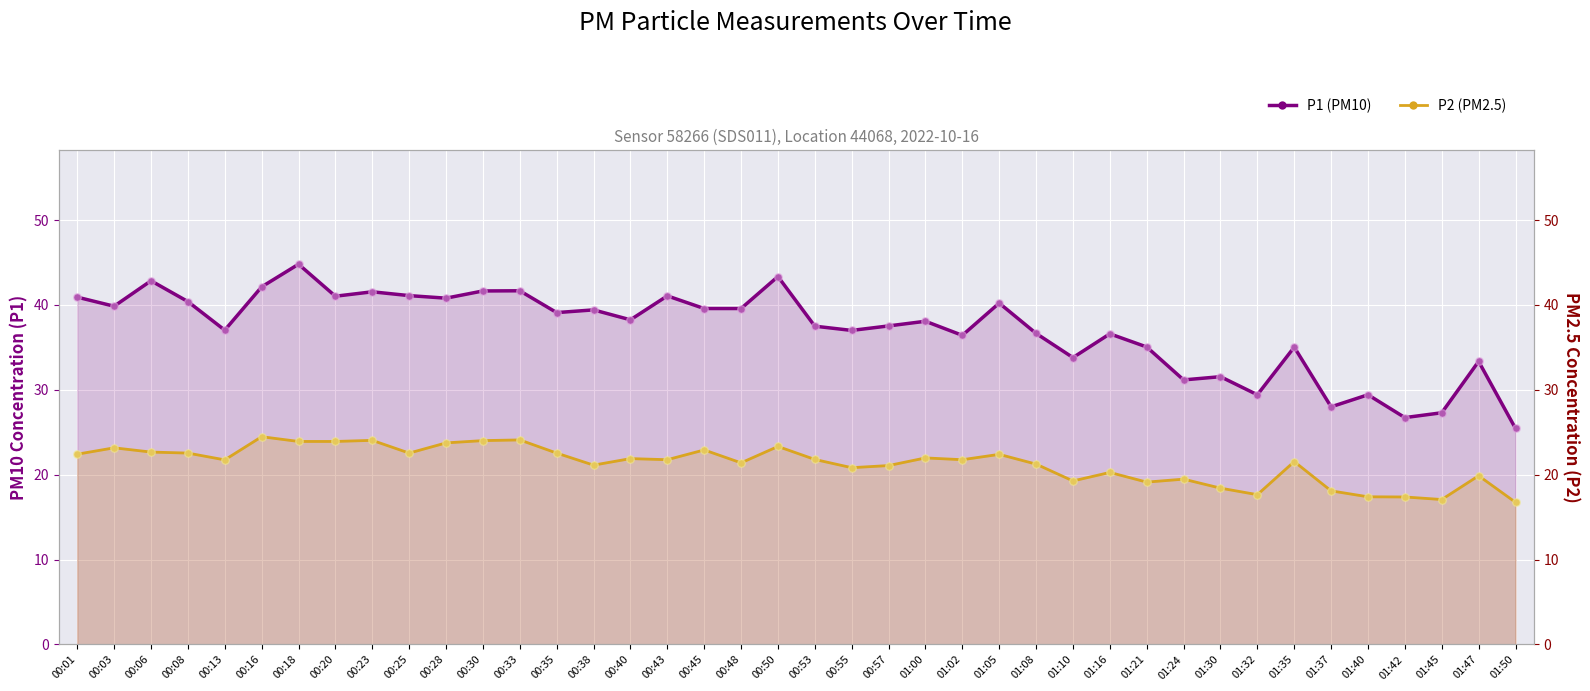

Which series reaches the minimum Y coordinate?

P2 (PM2.5)